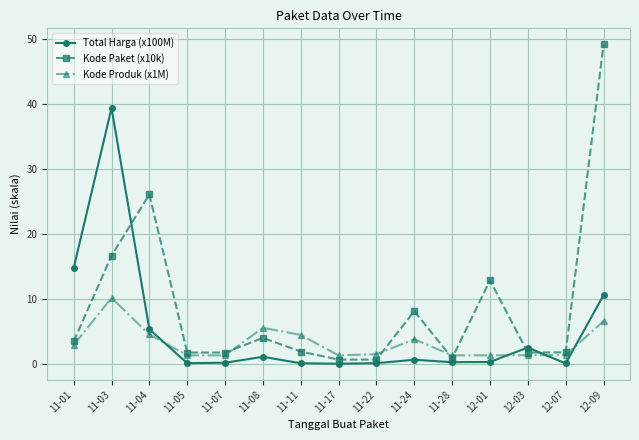

Where is the first local maximum for Kode Produk (x1M)?

11-03